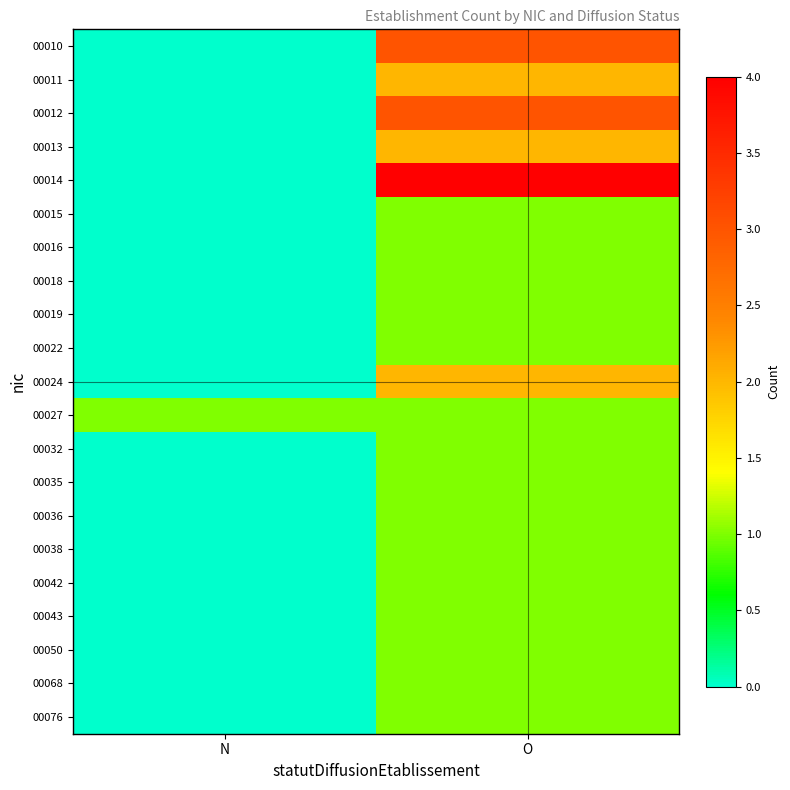

Reading left to right, extract all data points from this chart.

00010: N=0	O=3
00011: N=0	O=2
00012: N=0	O=3
00013: N=0	O=2
00014: N=0	O=4
00015: N=0	O=1
00016: N=0	O=1
00018: N=0	O=1
00019: N=0	O=1
00022: N=0	O=1
00024: N=0	O=2
00027: N=1	O=1
00032: N=0	O=1
00035: N=0	O=1
00036: N=0	O=1
00038: N=0	O=1
00042: N=0	O=1
00043: N=0	O=1
00050: N=0	O=1
00068: N=0	O=1
00076: N=0	O=1